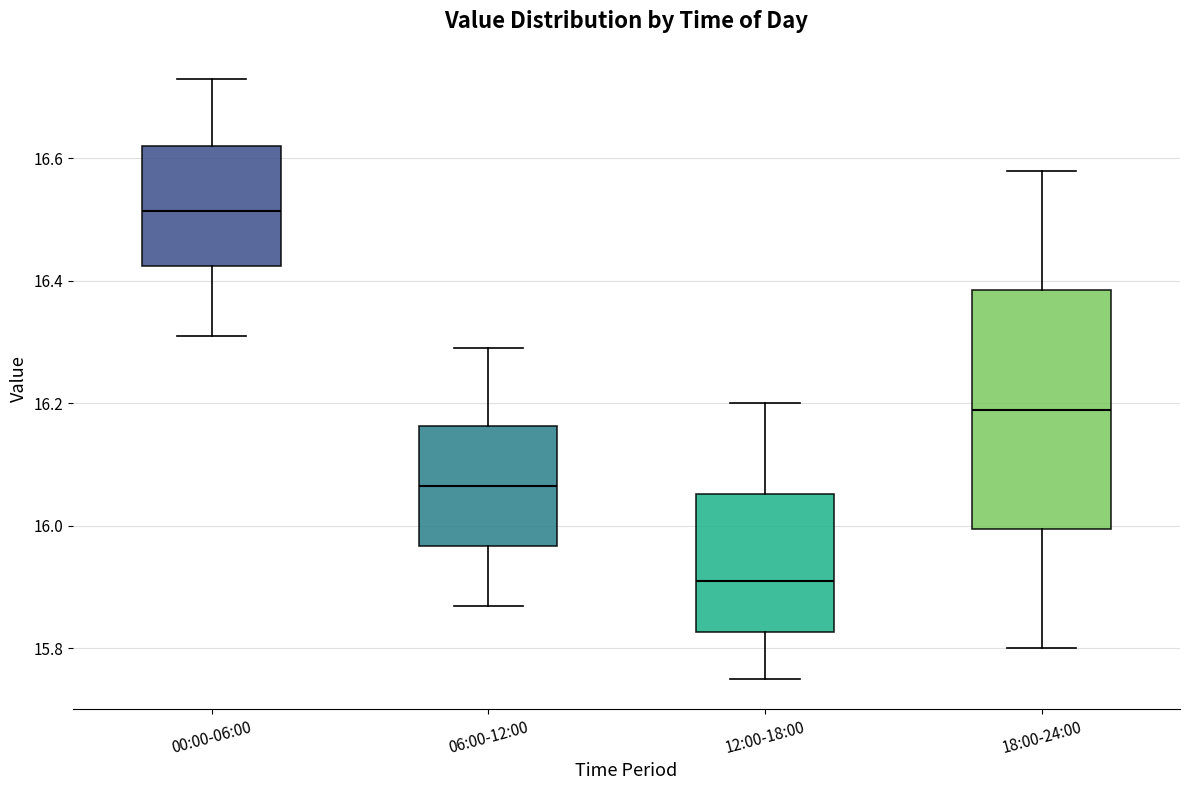

Which box is the tallest, from its lower edge to its upper edge?

18:00-24:00